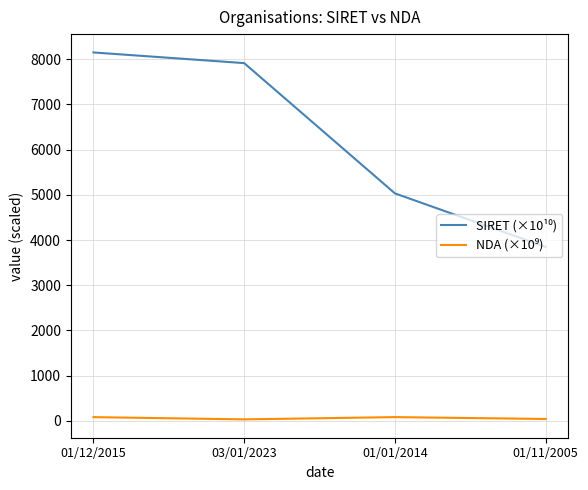

At which category is the sum across all series the highest?

01/12/2015